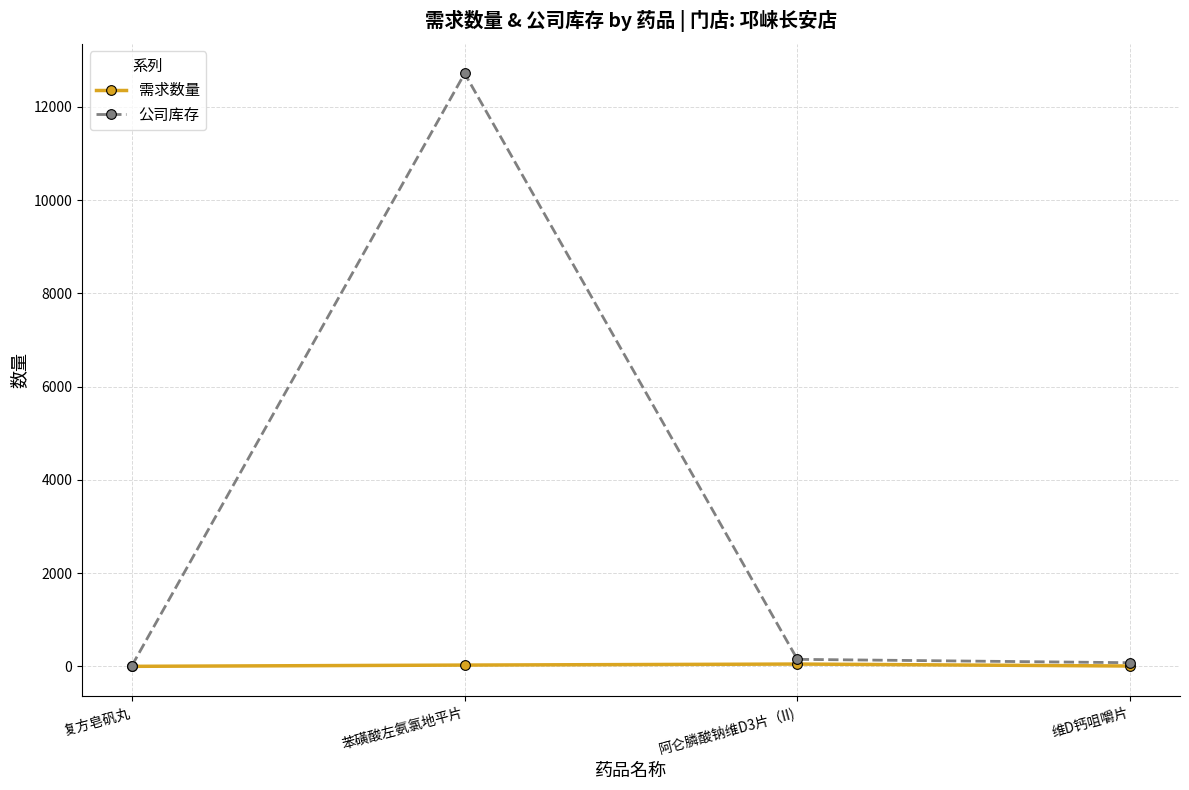

Where does the 公司库存 series first go above 153?

苯磺酸左氨氯地平片